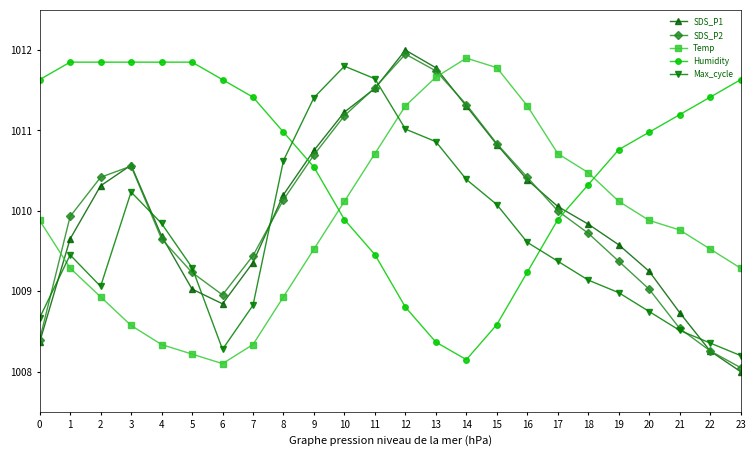

Is it true that Max_cycle equals 1009.5 at 1?

True